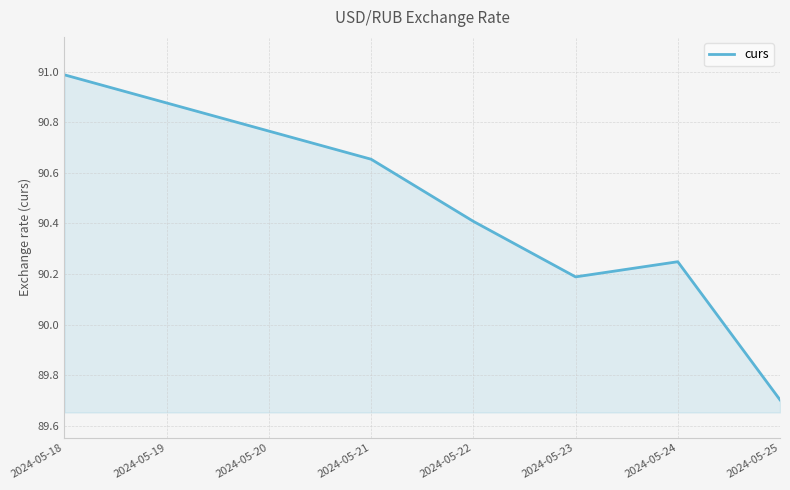

Rank the categories by value from highest to lowest.

2024-05-18, 2024-05-21, 2024-05-22, 2024-05-24, 2024-05-23, 2024-05-25